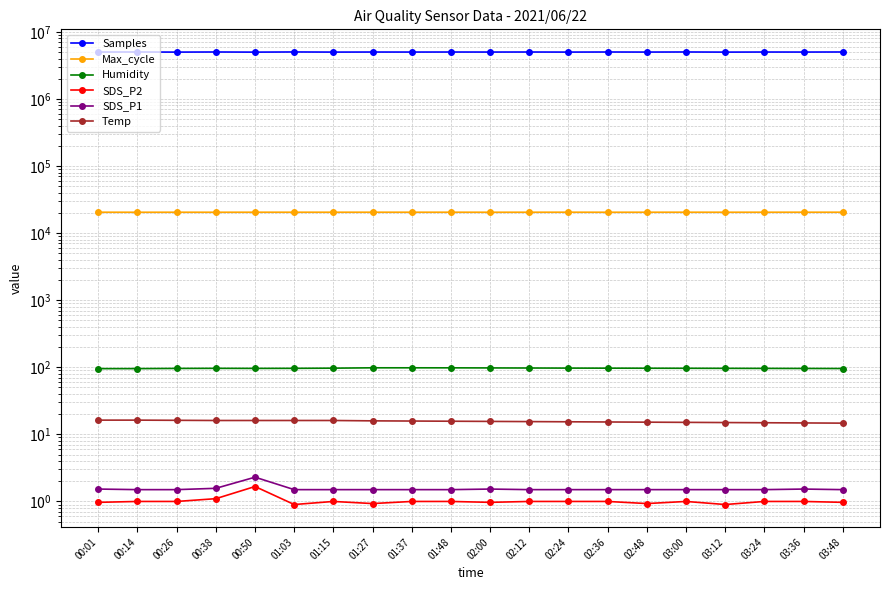

What is the sum of all SDS_P1 values?

31.0